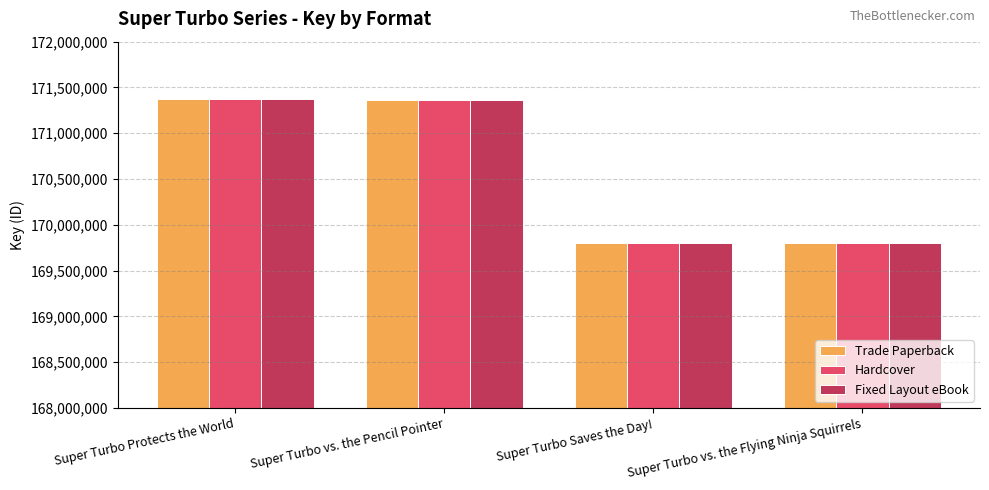

Does the chart contain any negative values?

No